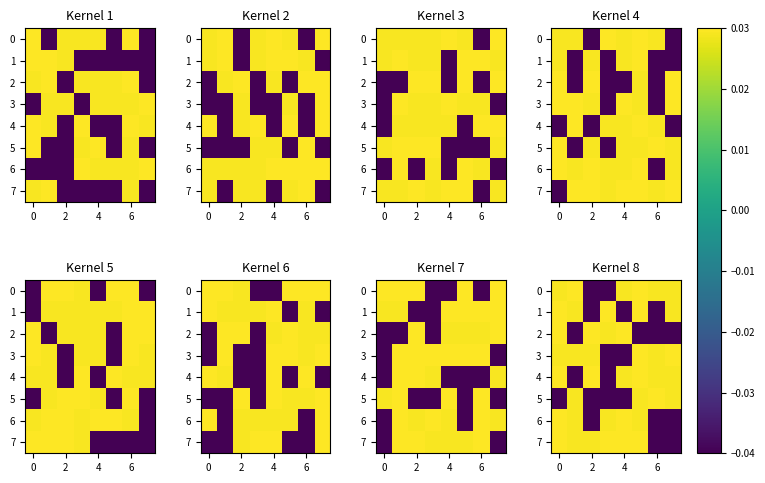

How many series are shown in this chart?

8